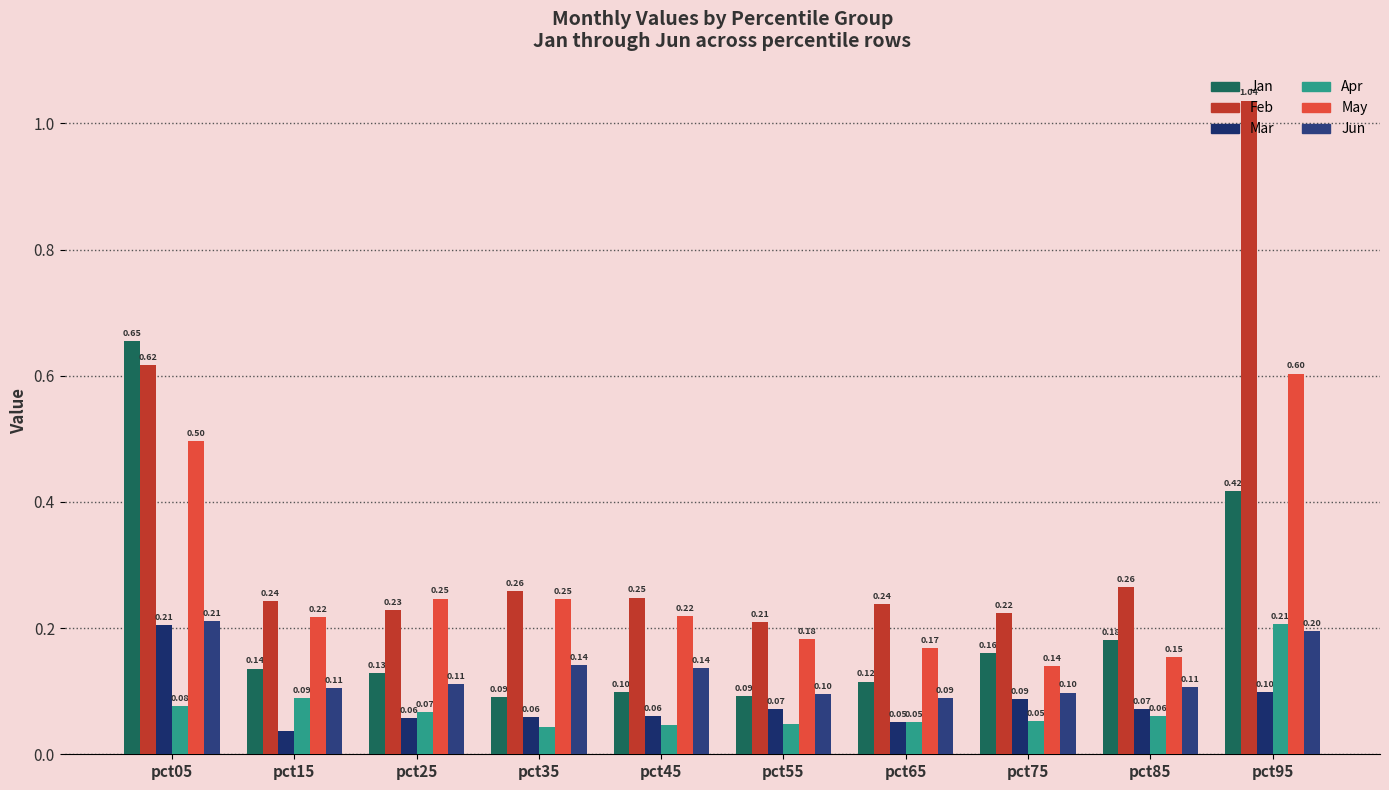

The value of May at pct95 is 0.6. True or false?

True